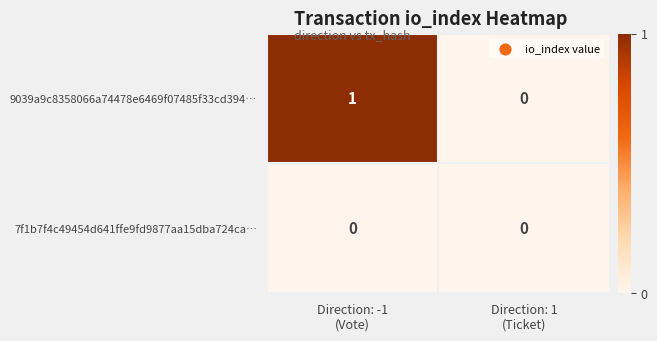

Which series has the largest range (max minus min)?

9039a9c8358066a74478e6469f07485f33cd394…